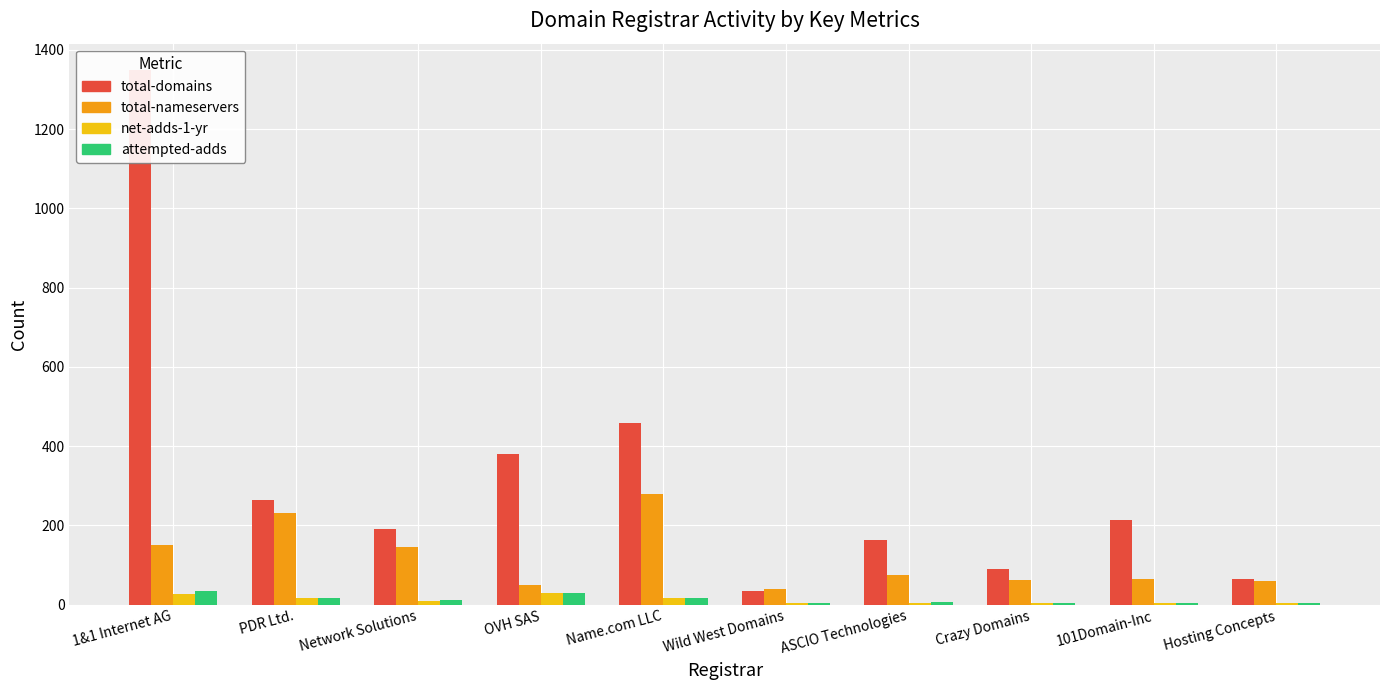

At which label does net-adds-1-yr reach its peak?

OVH SAS